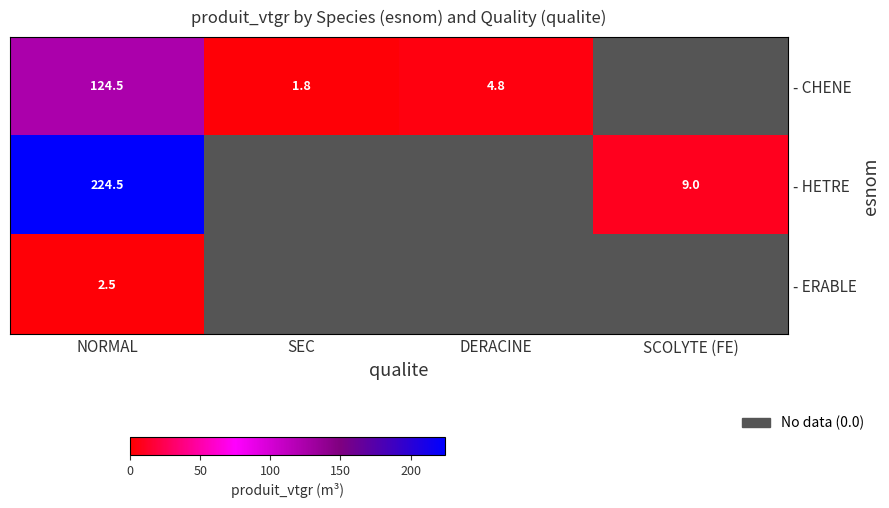

What is the difference between the - CHENE values at SEC and NORMAL?

122.7